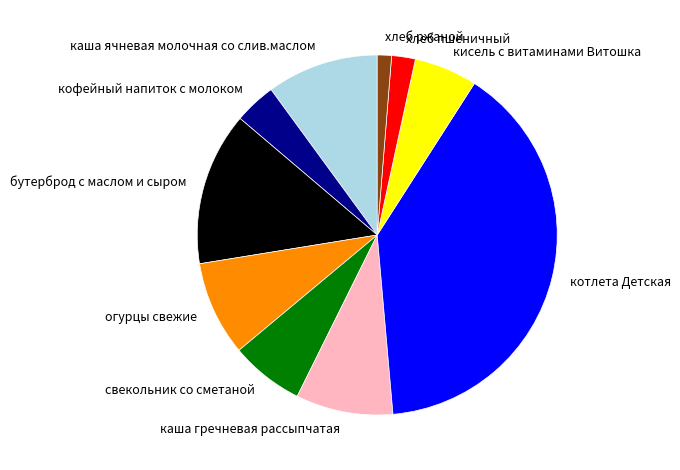

The огурцы свежие slice represents 9% of the pie. True or false?

True